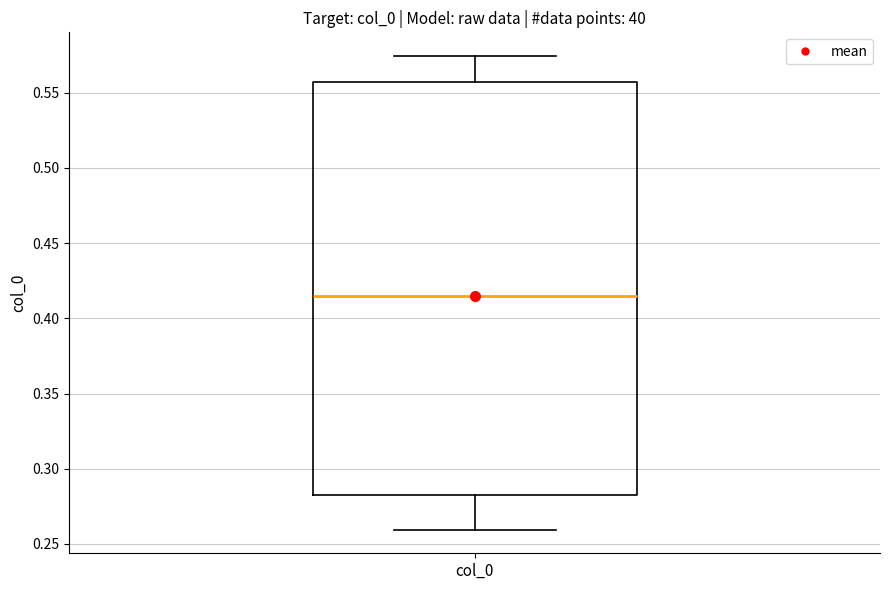

Transcribe this box plot: give where the median line is, the range the box spans, and where the two whiskers end, as read against the y-axis. The values are not printed on the chart, so give them approximately, as read against the axis.

median 0.415, box 0.285 to 0.555, whiskers 0.260 to 0.575